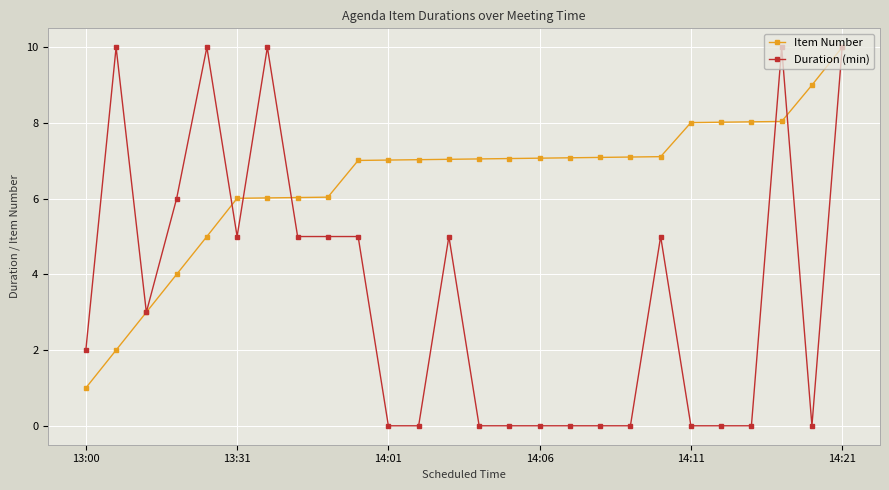

Rank the series by their average value, from highest to lowest.

Item Number, Duration (min)